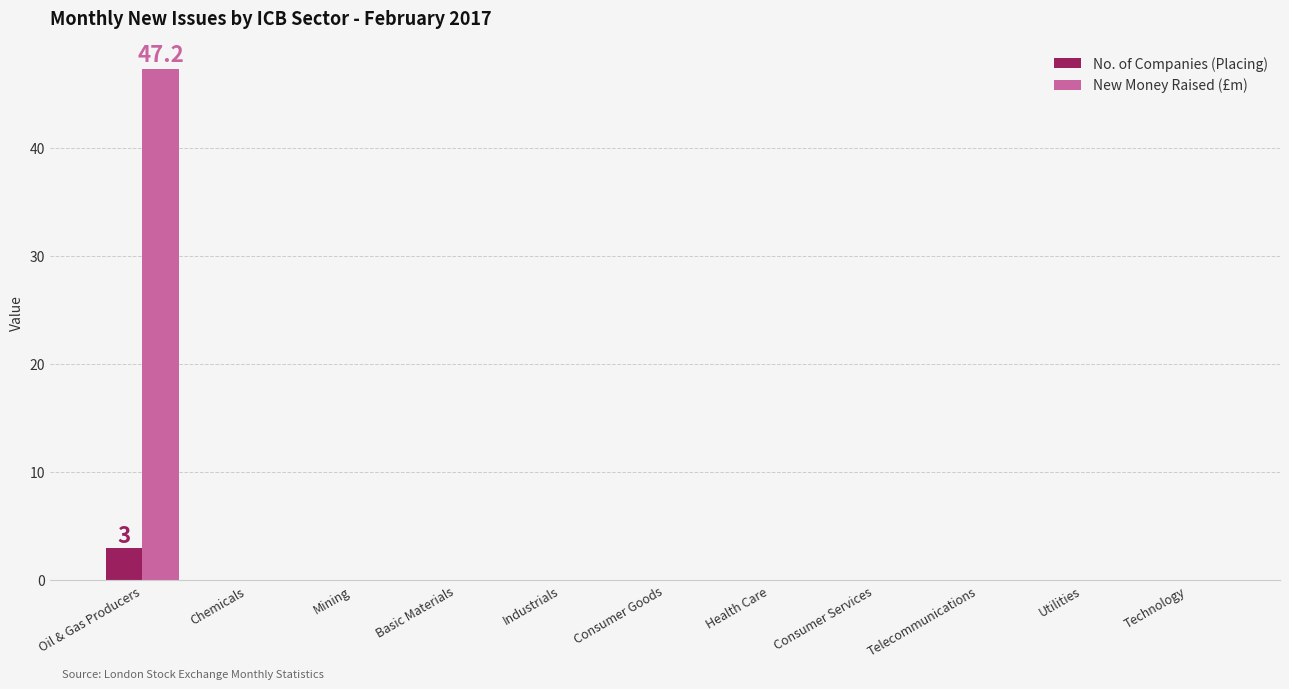

What is the maximum value shown in the chart?

47.2